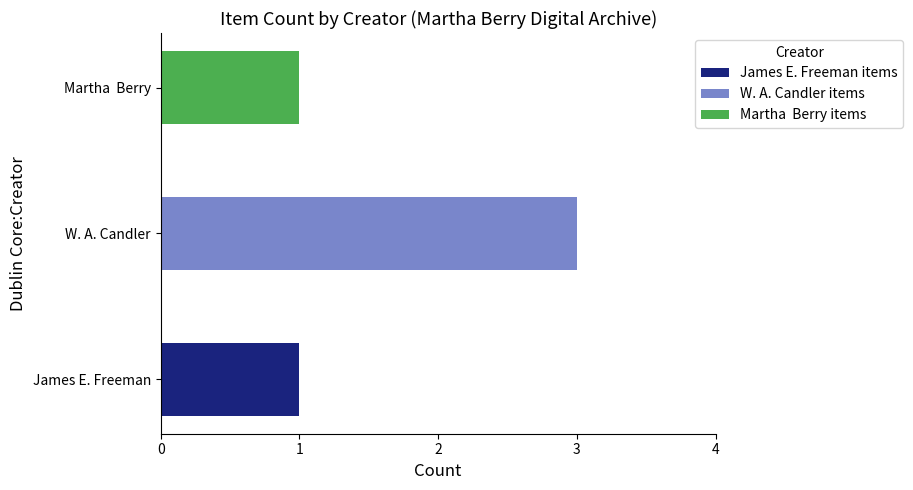

What is the total value across all series at W. A. Candler?

3